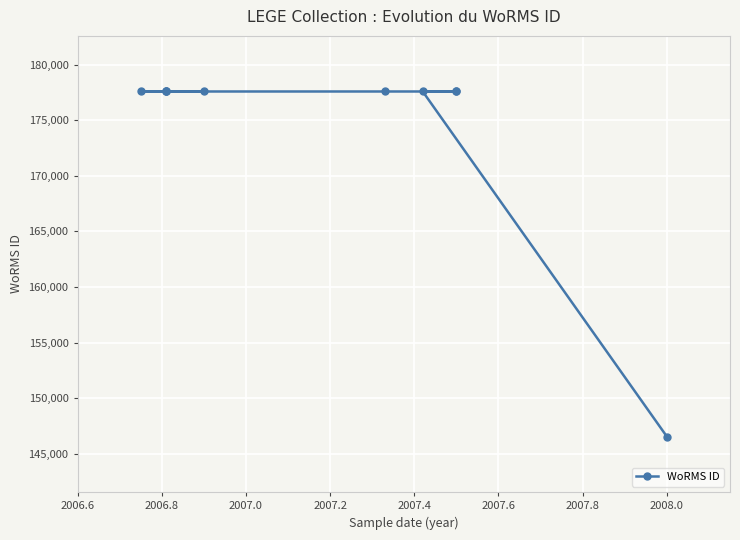

What is the label of the 2nd point from the left?

2006.8